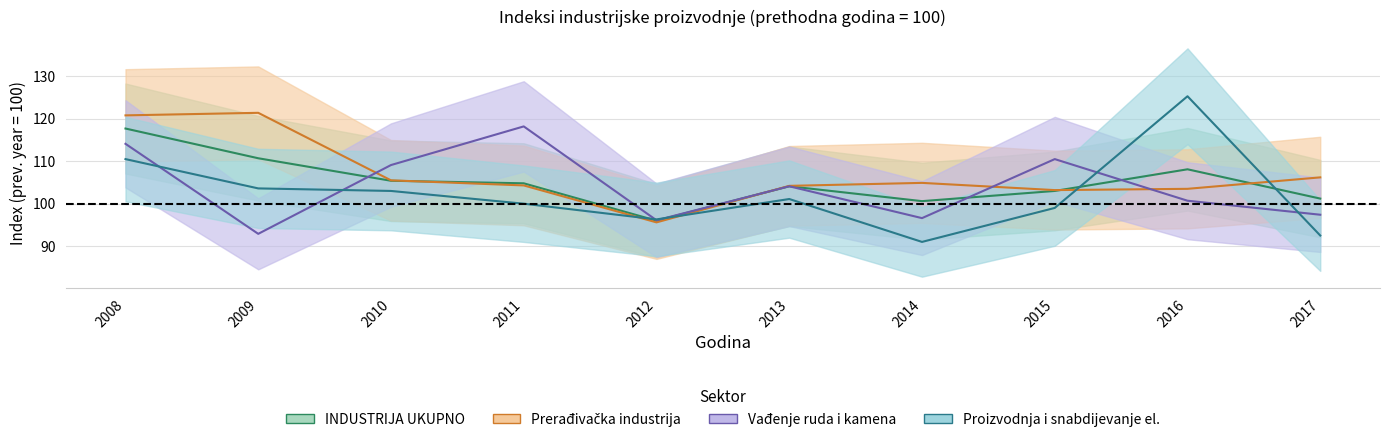

After their last crossing, which series has the higher values: Prerađivačka industrija or Vađenje ruda i kamena?

Prerađivačka industrija